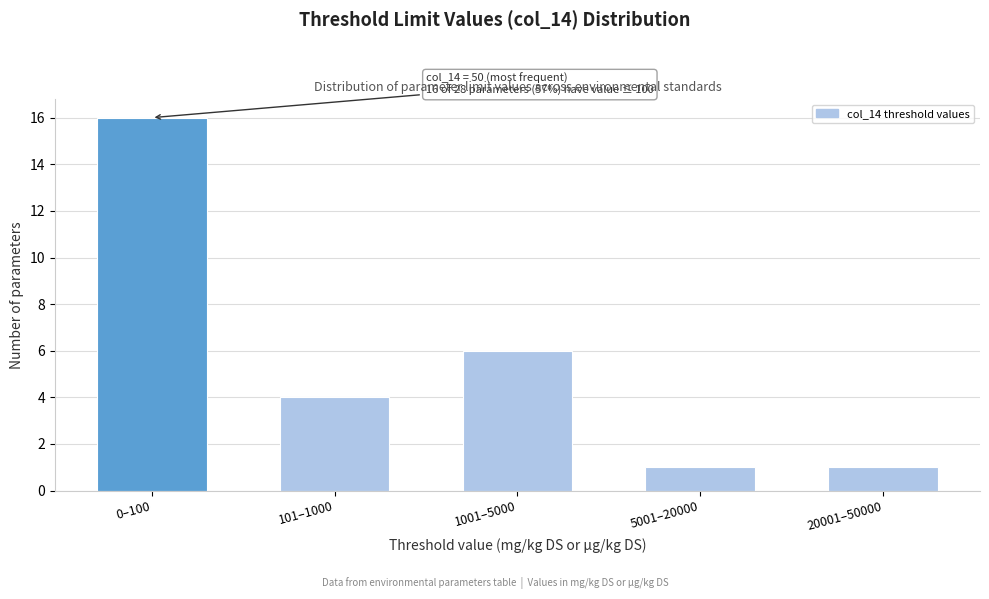

Reading right to left, list all the values displayed in this chart.

1	1	6	4	16